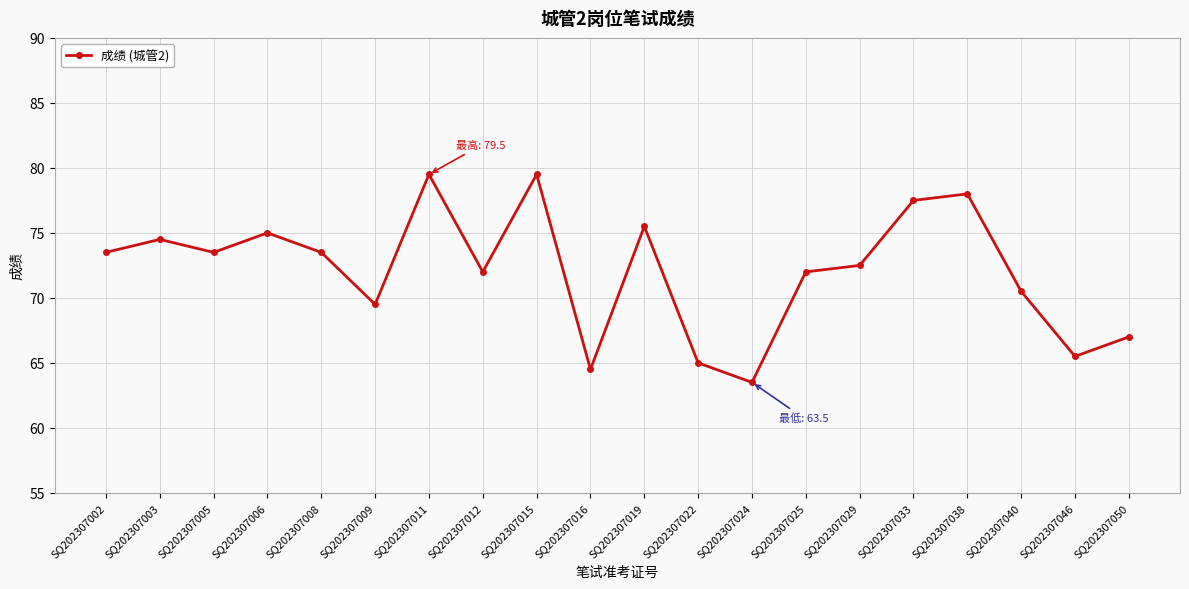

What is the difference between the maximum and second lowest values?

15.0